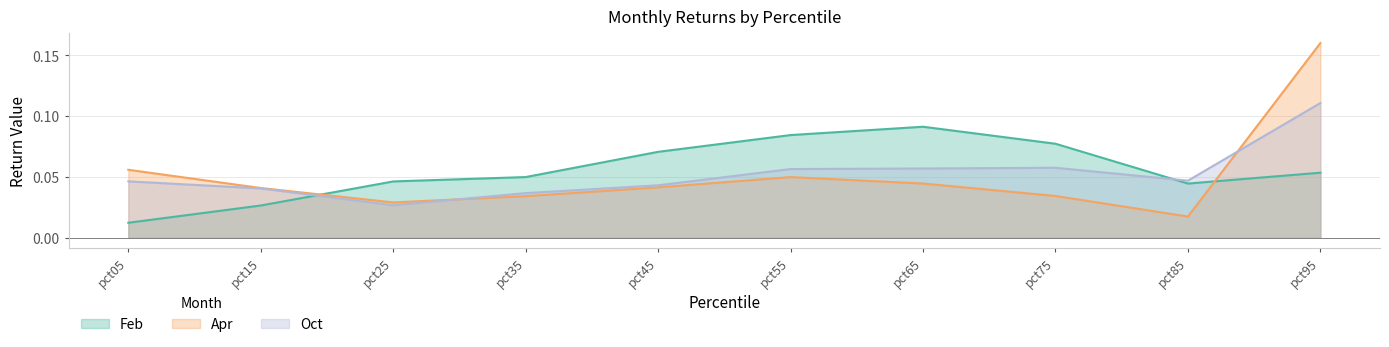

How many intersections are there between Oct and Feb?

2